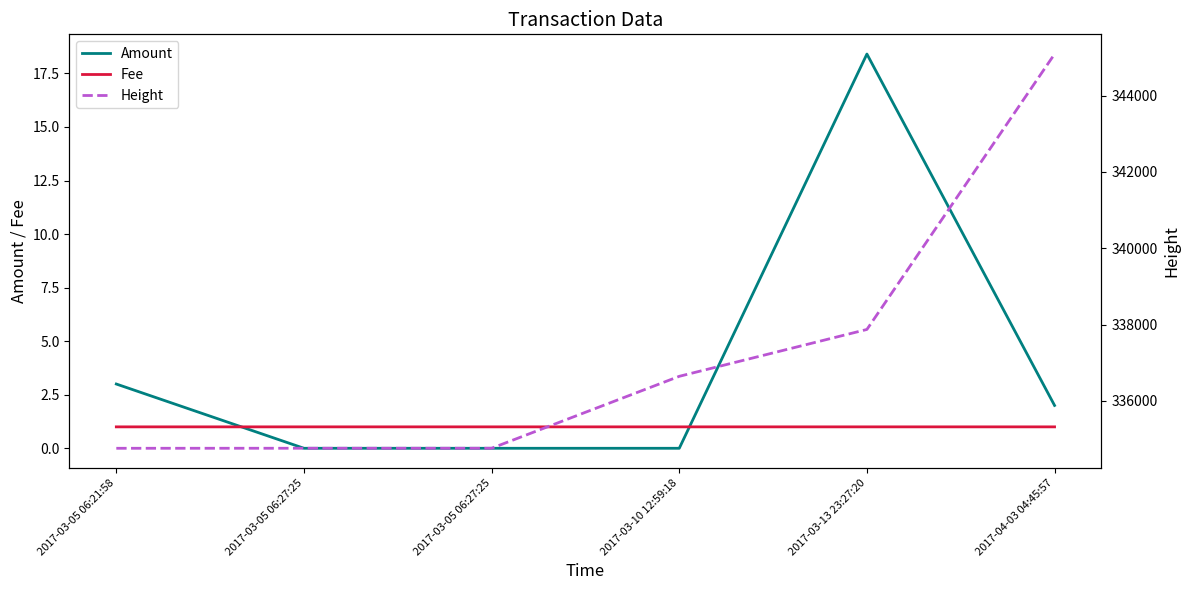

What is the label of the 1st point from the right?

2017-04-03 04:45:57